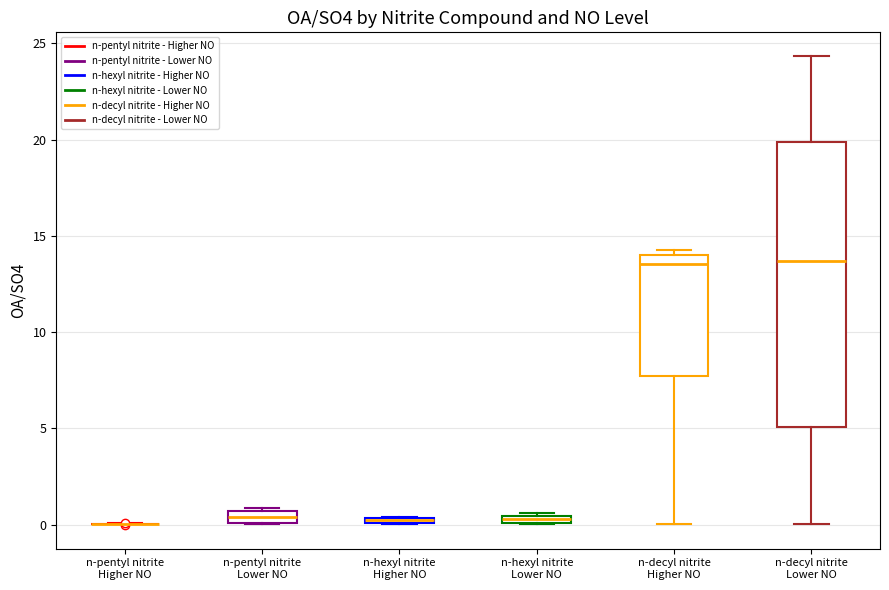

Which box is the tallest, from its lower edge to its upper edge?

n-decyl nitrite Lower NO